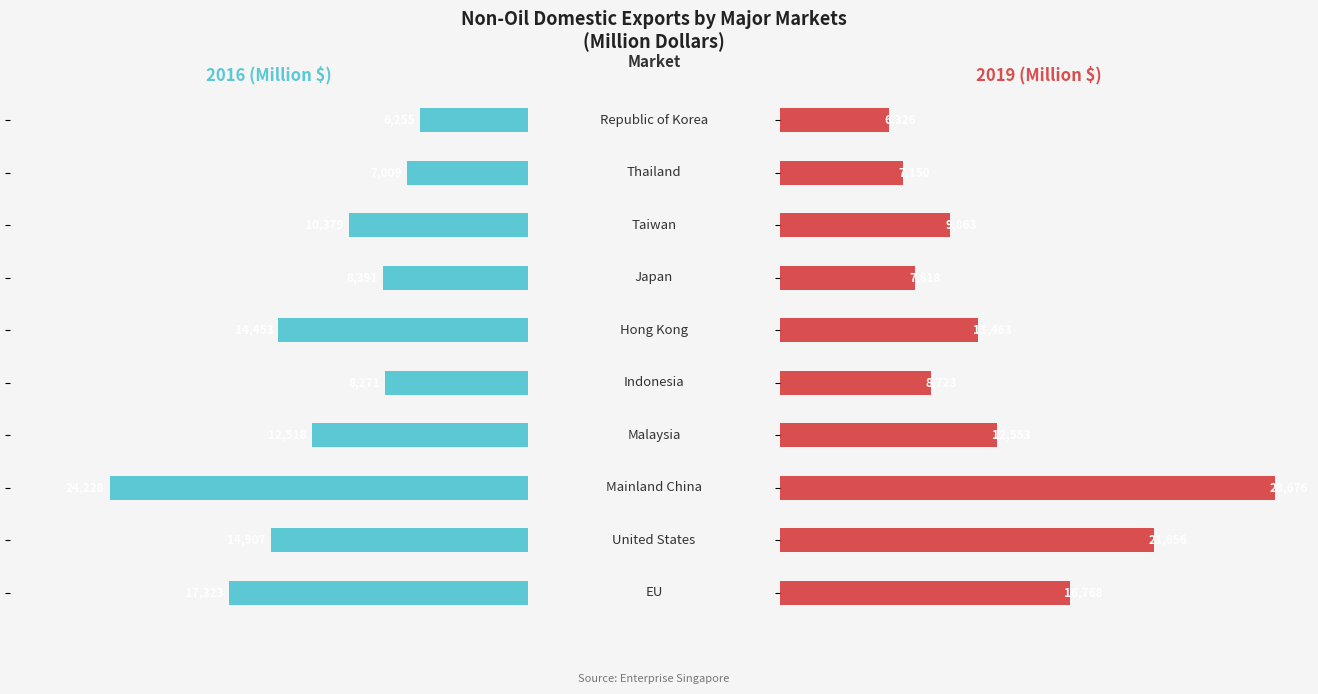

What is the total value across all series at 4?

16993.5